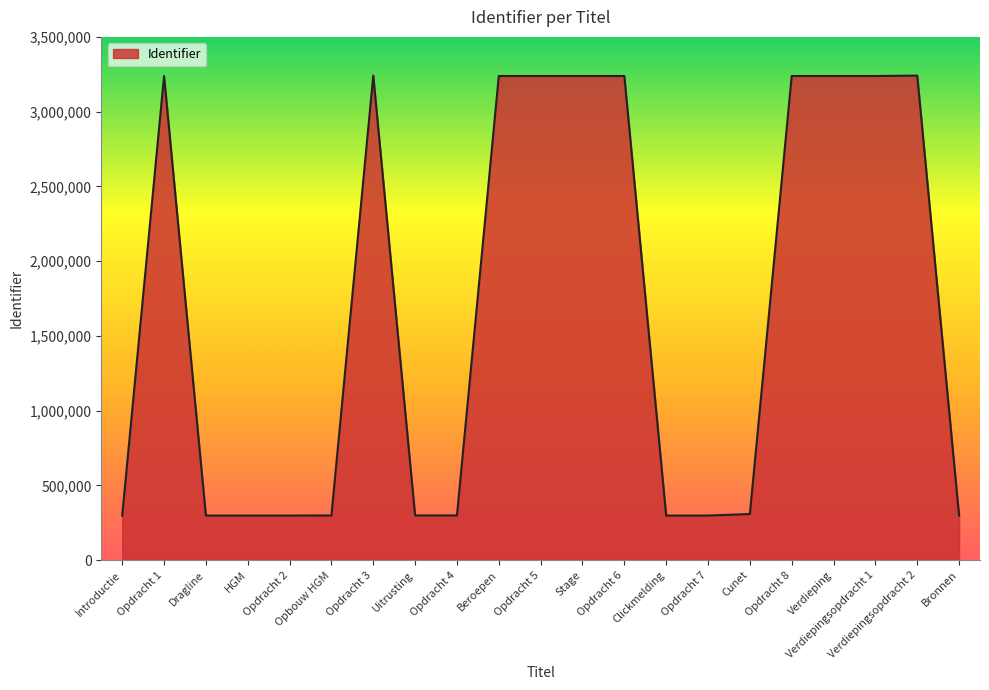

What is the minimum value shown in the chart?

298598